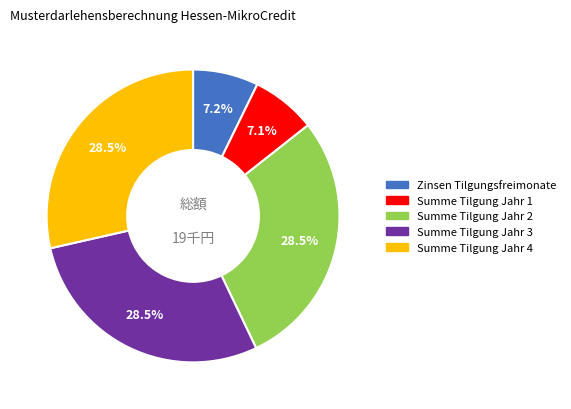

Which has a higher value, Summe Tilgung Jahr 3 or Zinsen Tilgungsfreimonate?

Summe Tilgung Jahr 3